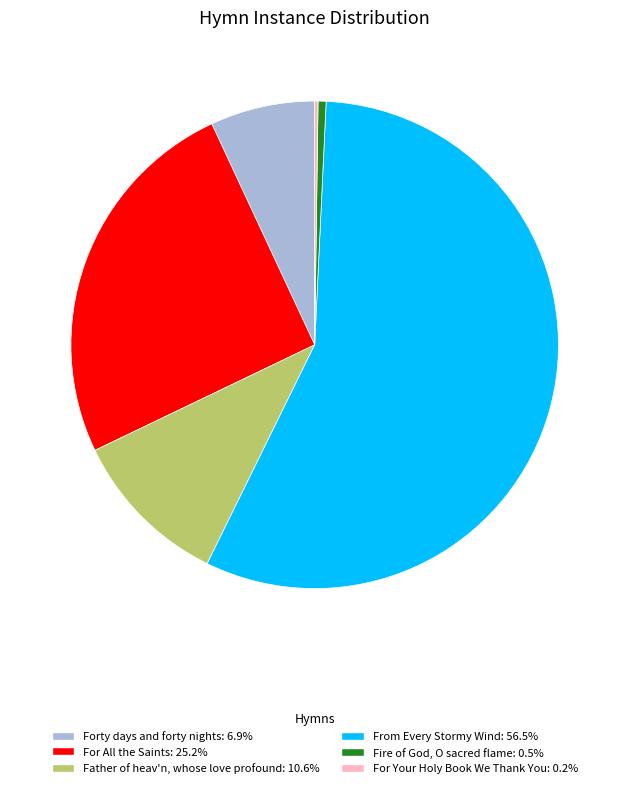

Is the sum of Father of heav'n, whose love profound: 10.6% and From Every Stormy Wind: 56.5% greater than half?

Yes